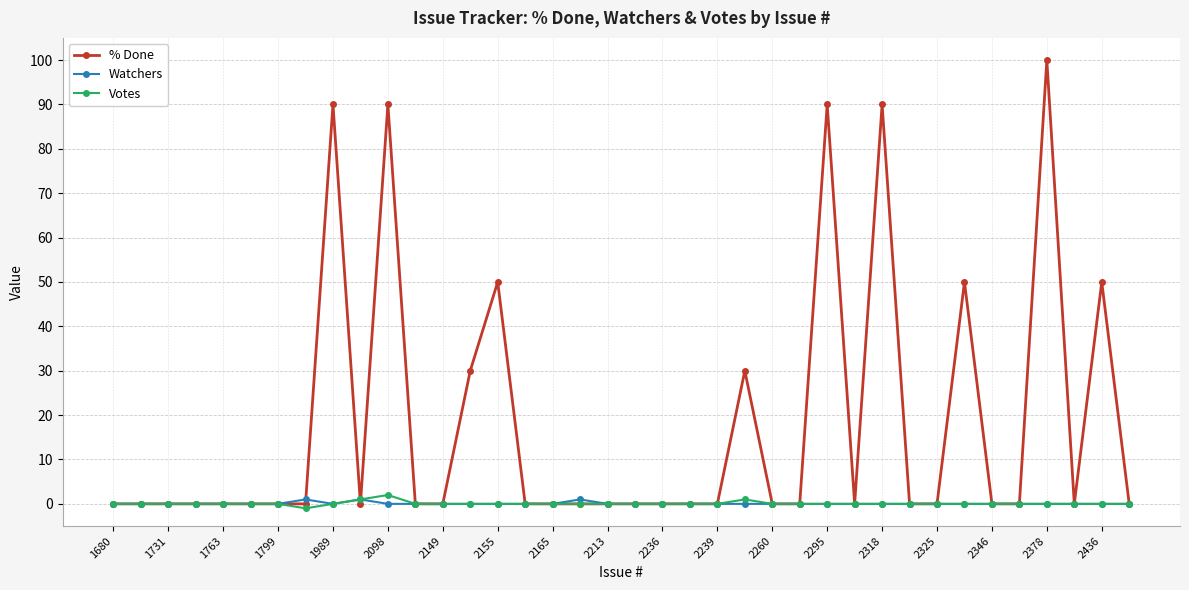

Rank the series by their maximum value, from lowest to highest.

Watchers, Votes, % Done